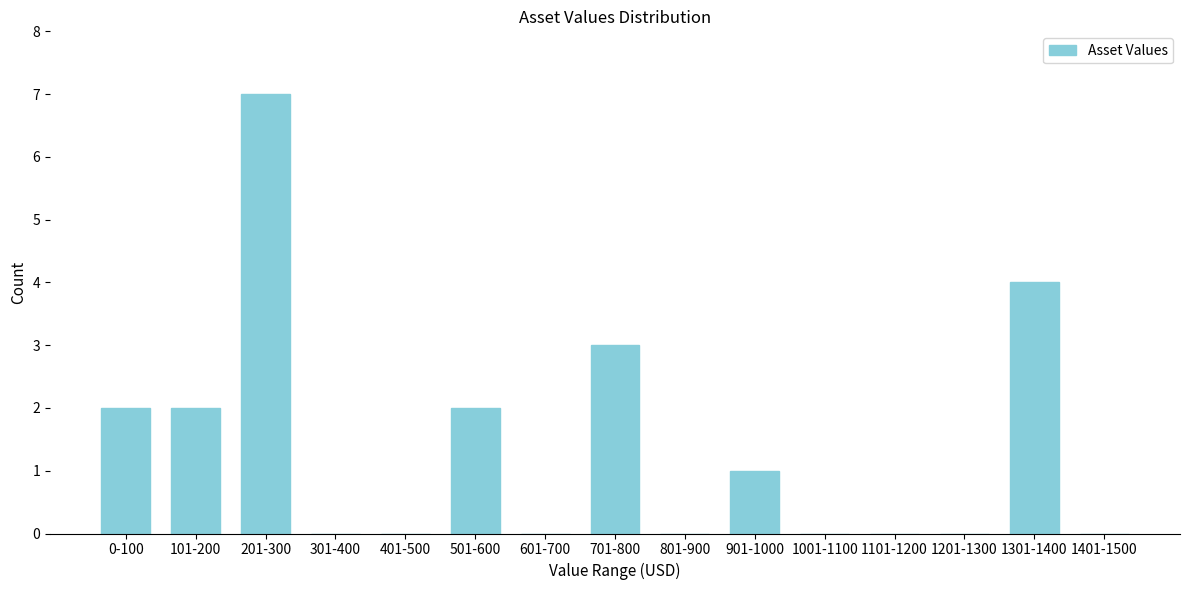

Reading left to right, list all the values displayed in this chart.

0-100=2	101-200=2	201-300=7	301-400=0	401-500=0	501-600=2	601-700=0	701-800=3	801-900=0	901-1000=1	1001-1100=0	1101-1200=0	1201-1300=0	1301-1400=4	1401-1500=0